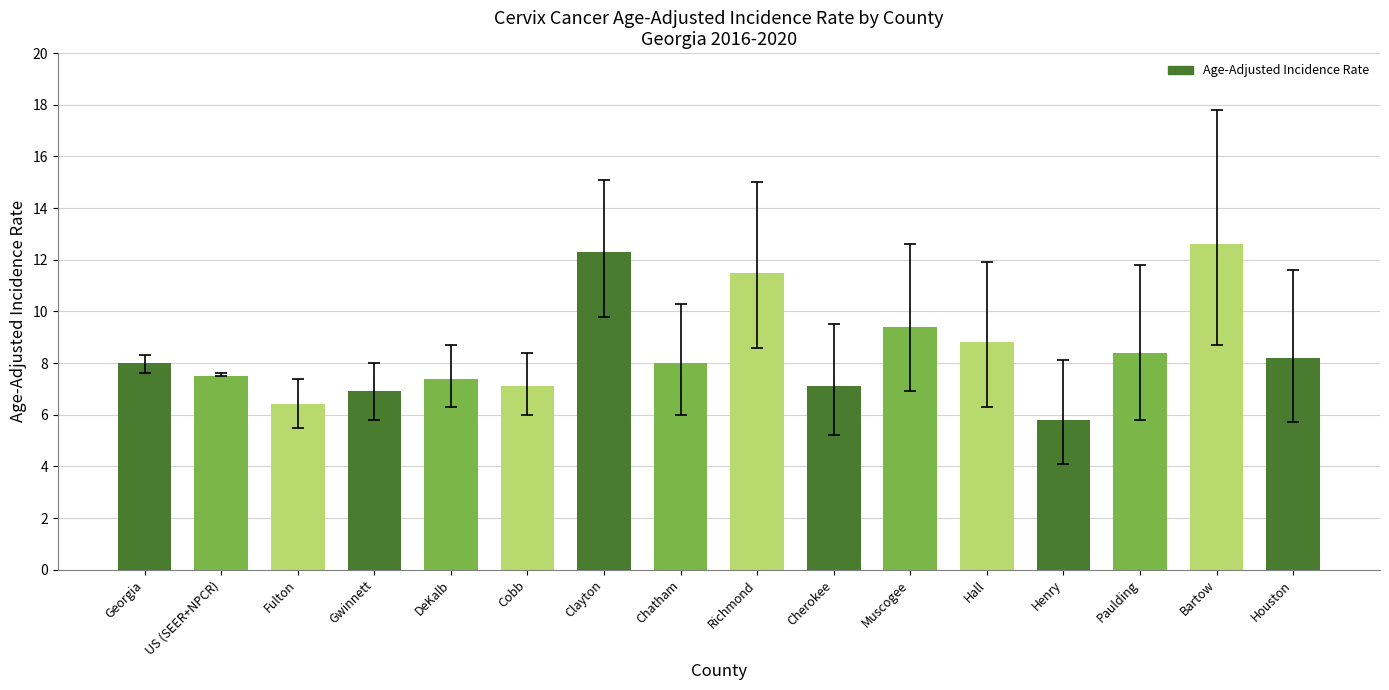

What is the sum of all values?

135.4